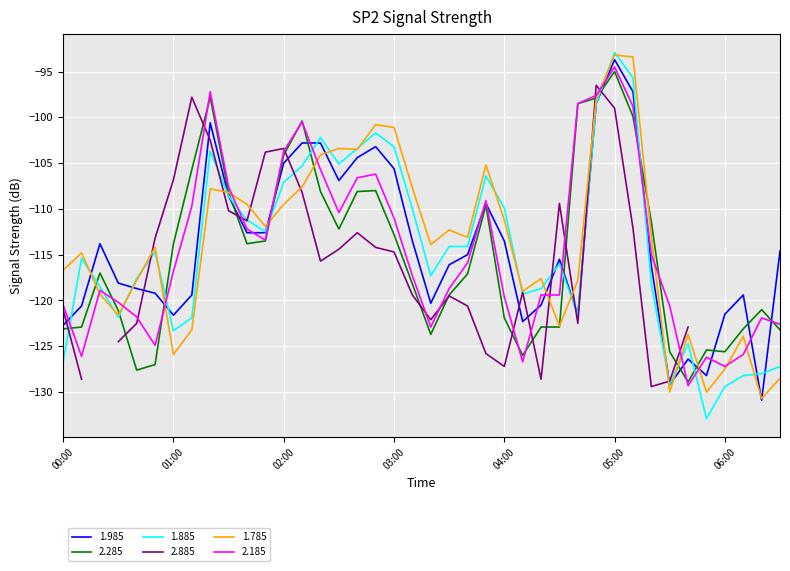

Is it true that 1.785 equals -127.5 at 06:00?

True